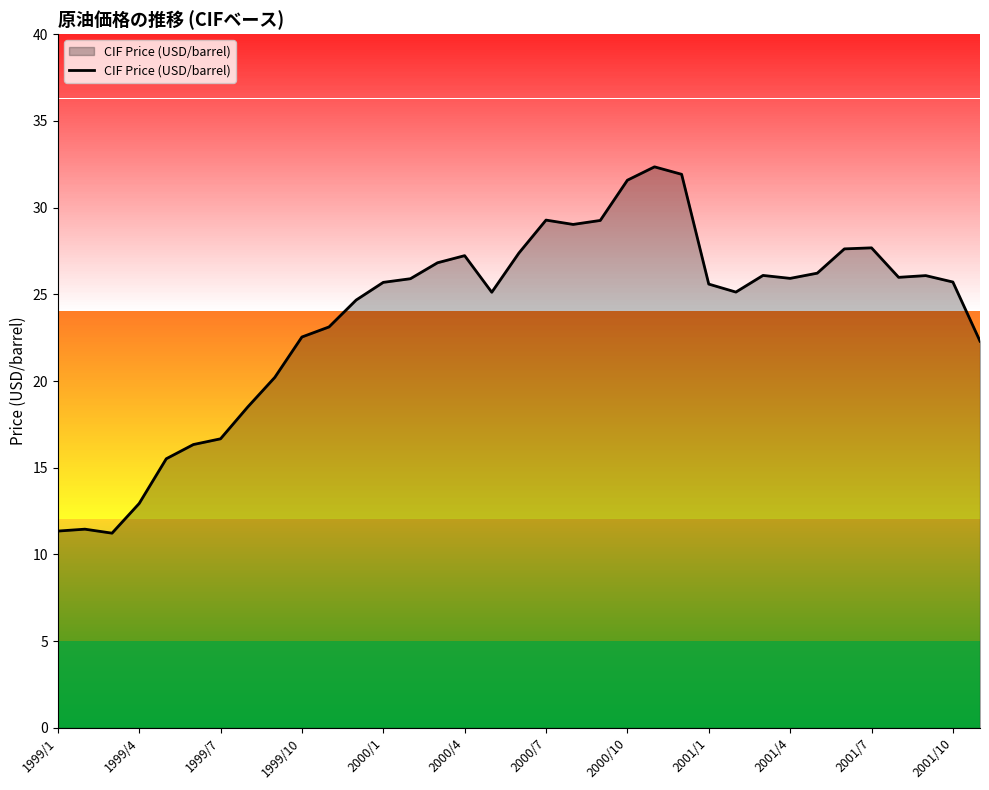

What is the average value?

23.7